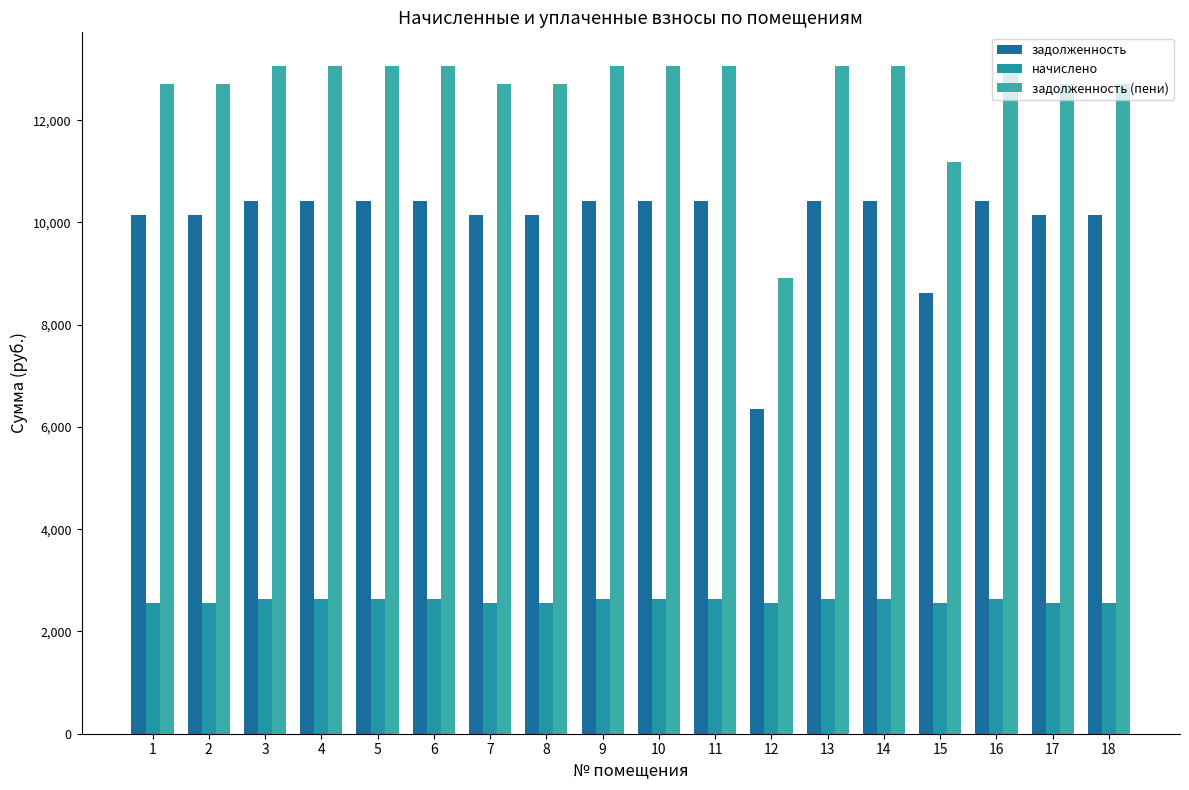

Rank the series by their average value, from highest to lowest.

задолженность (пени), задолженность, начислено